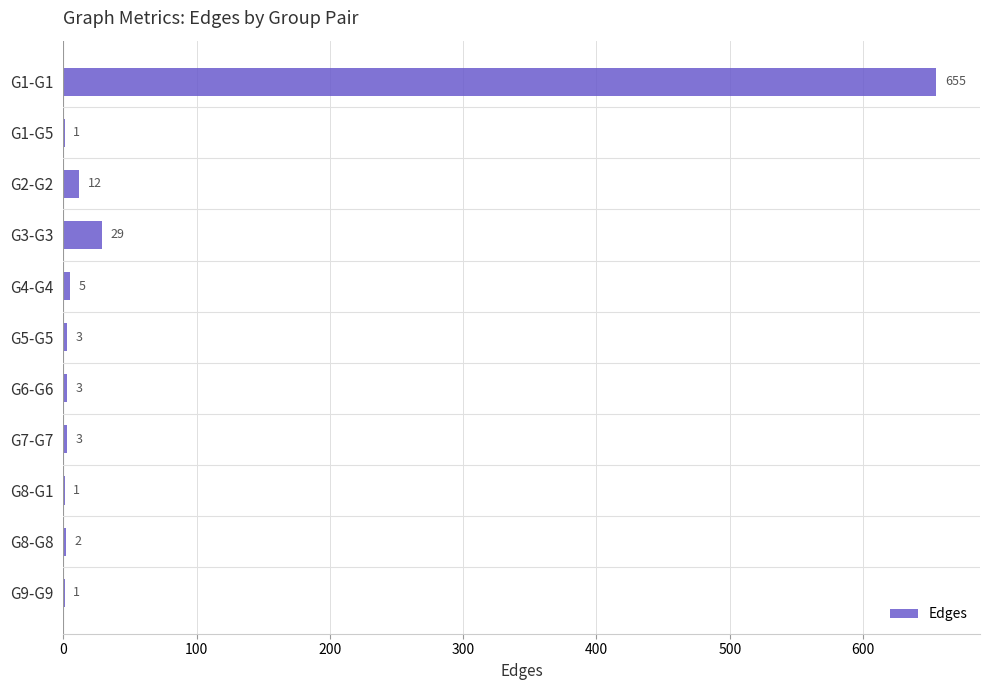

The chart shows a value of 1 at G8-G1. True or false?

True